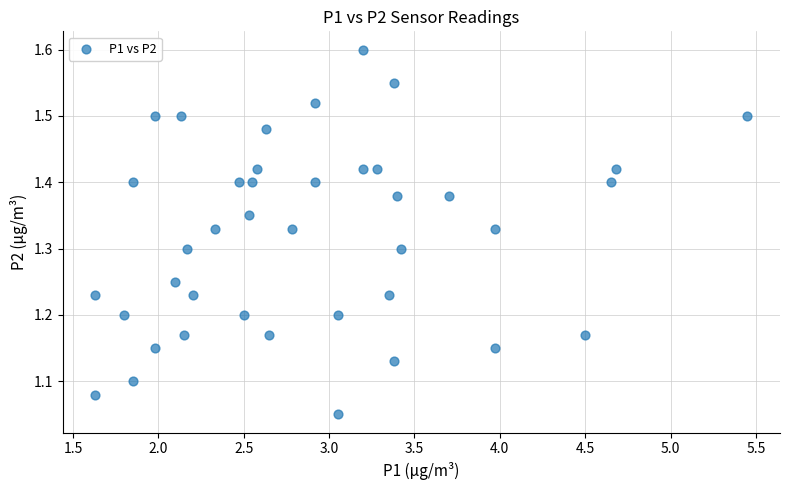

What is the range of X values (max minus min)?

3.8